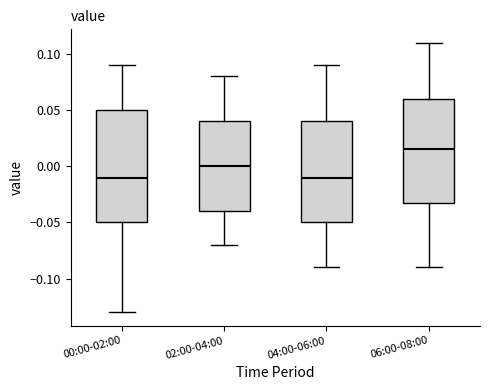

Which box has the highest median line?

06:00-08:00